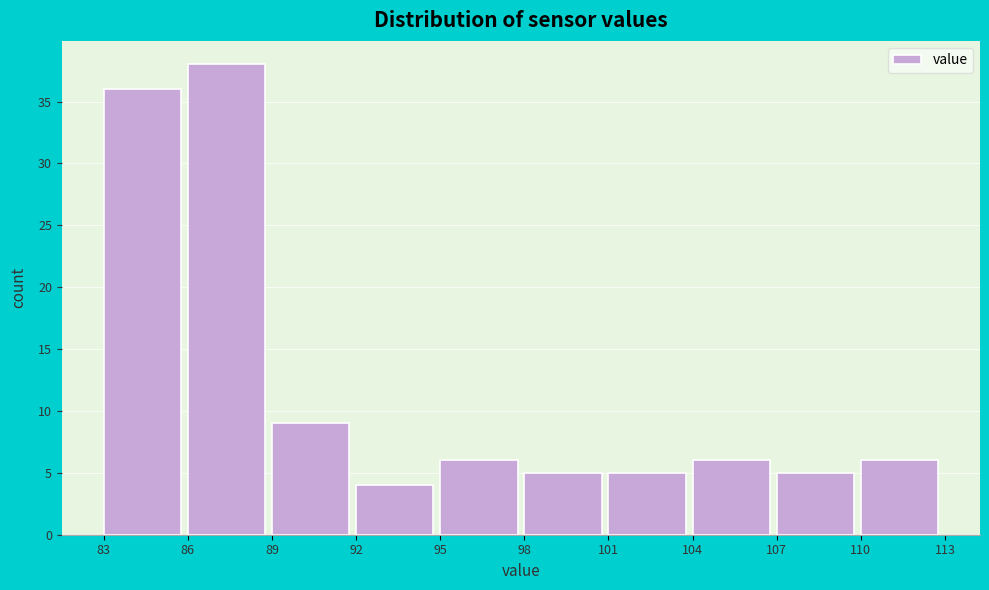

How tall is the bar that spans 95 to 98 on the x-axis? The values are not printed on the chart, so give them approximately, as read against the axis.

6